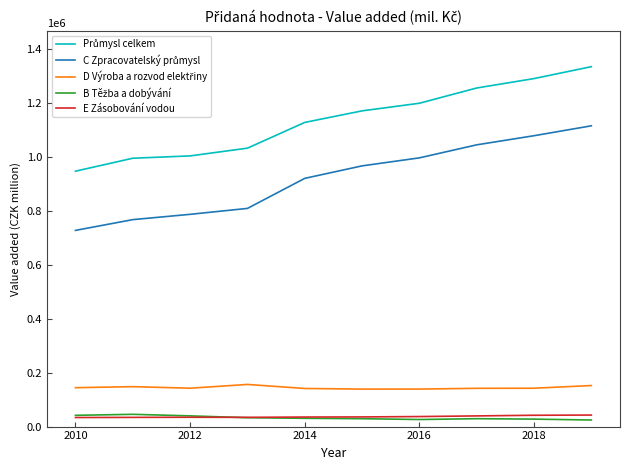

What is the maximum value for E Zásobování vodou?

42749